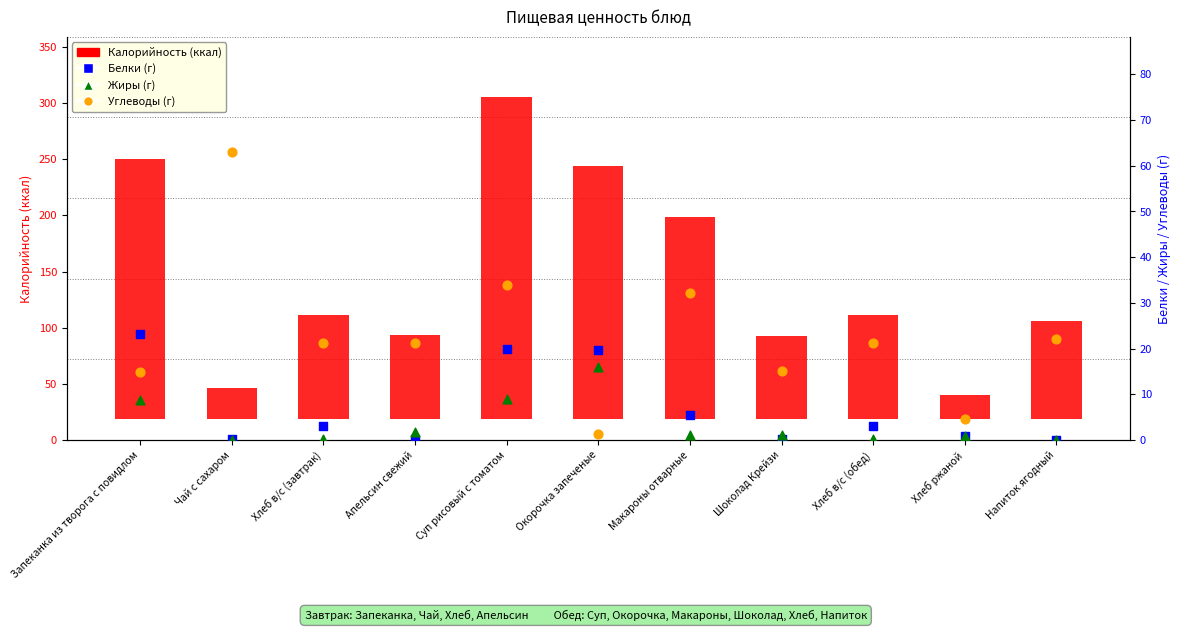

Which series has the largest Y range (max minus min)?

Калорийность